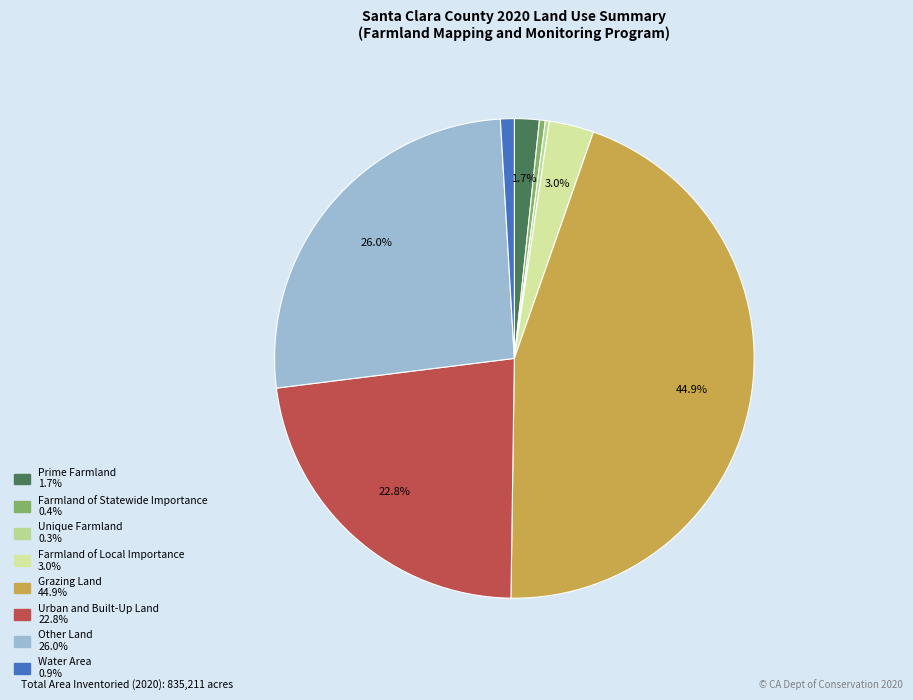

To the nearest percent, what percentage of the pie is Farmland of Local Importance?

3%